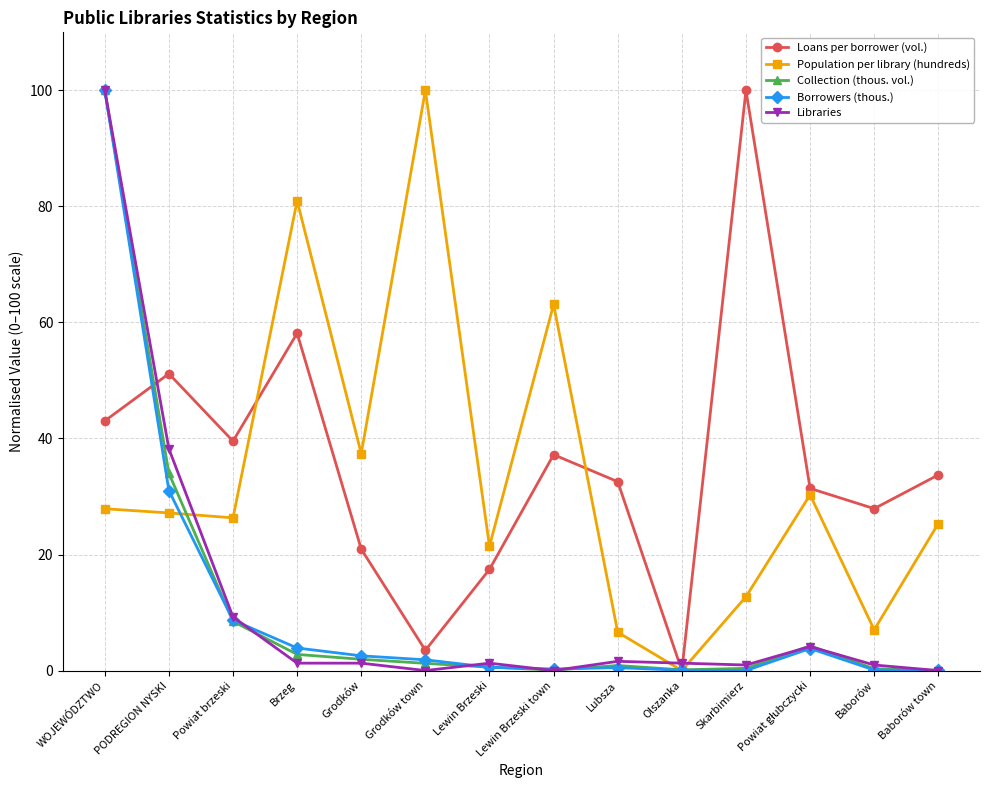

Which series changed the most between WOJEWÓDZTWO and Powiat brzeski?

Collection (thous. vol.)